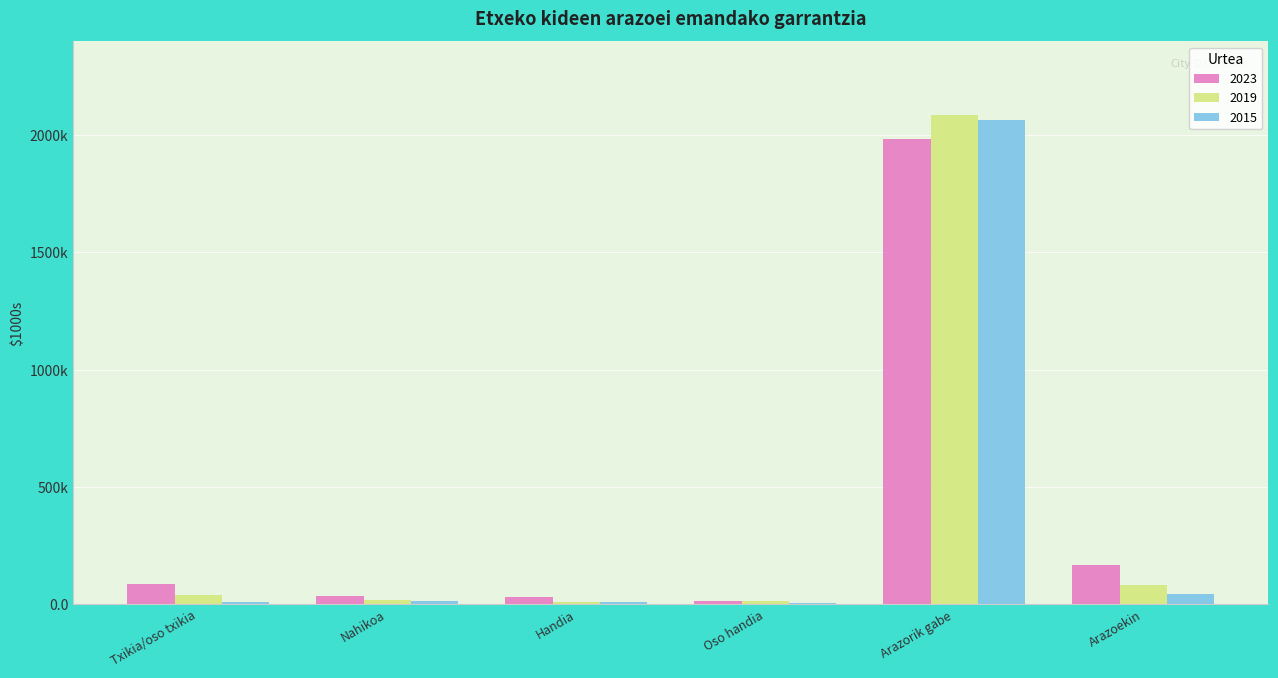

What are all the series names shown in the legend?

2023, 2019, 2015